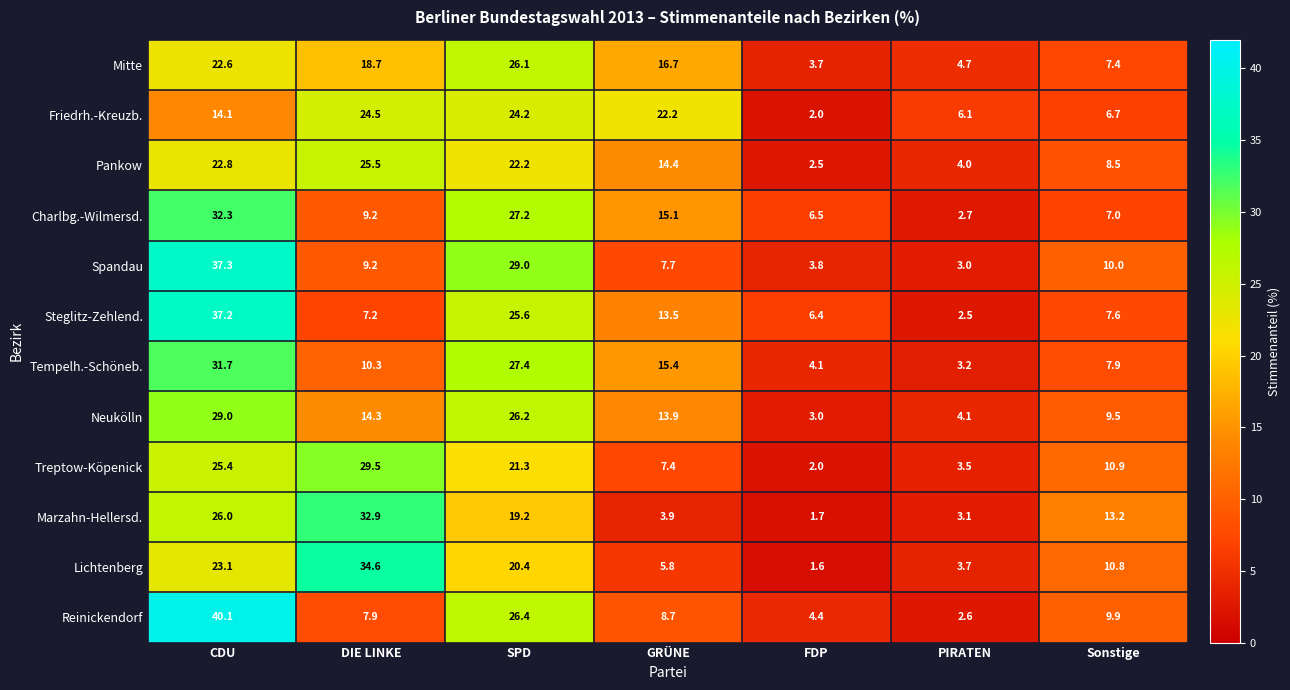

What is the difference between the maximum and minimum values in the Steglitz-Zehlend. series?

34.7